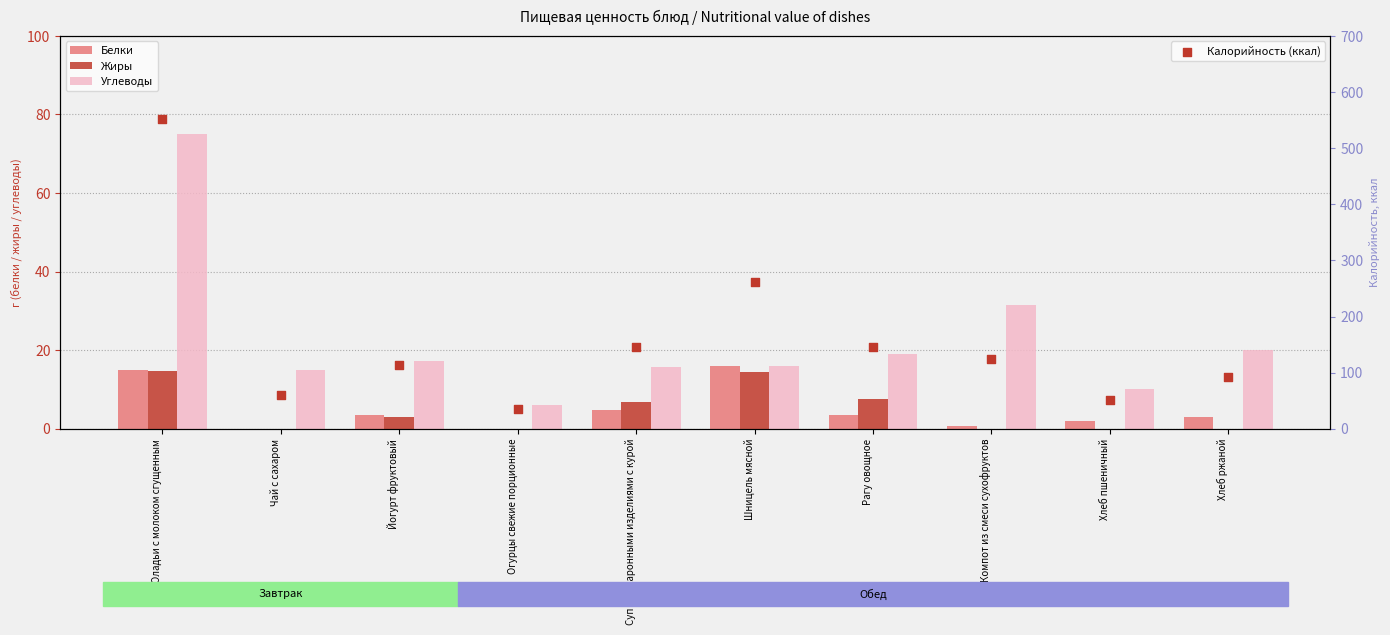

At how many categories does at least one series exceed 421?

1